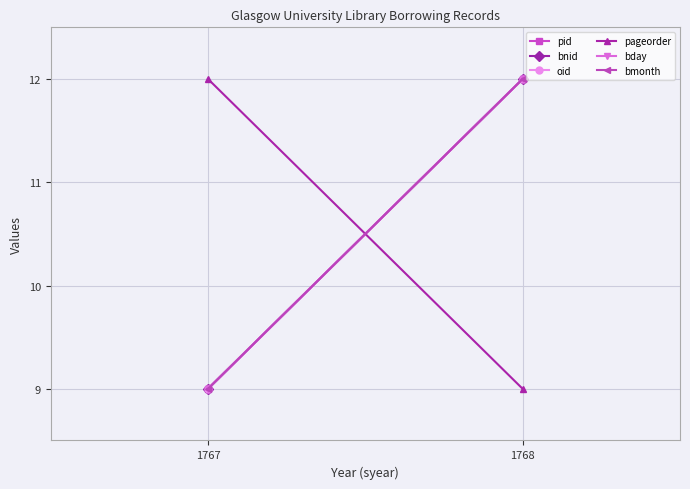

List the labels in order of pid value, largest first.

1768, 1767